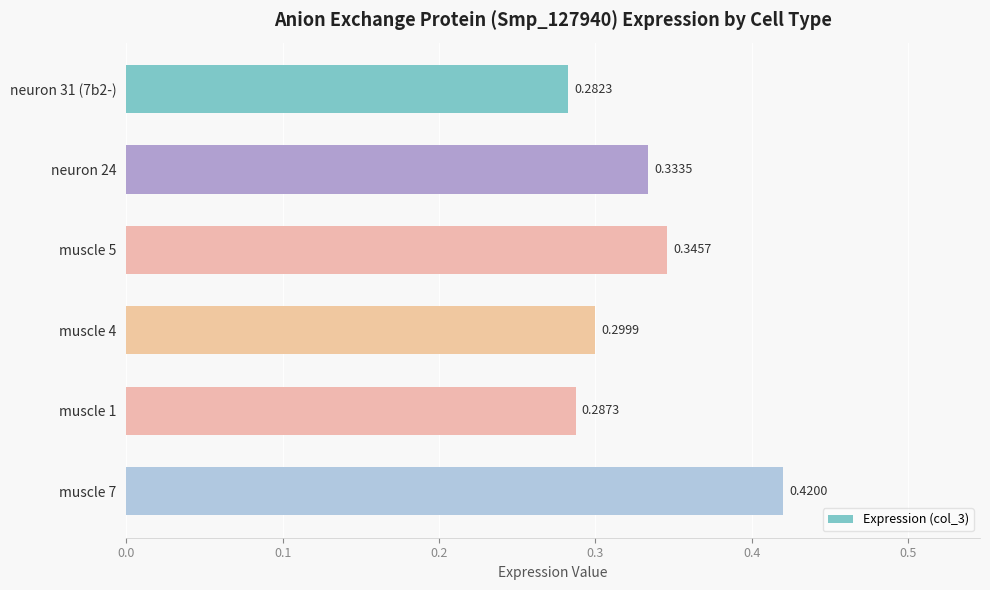

Count the number of categories in the chart.

6